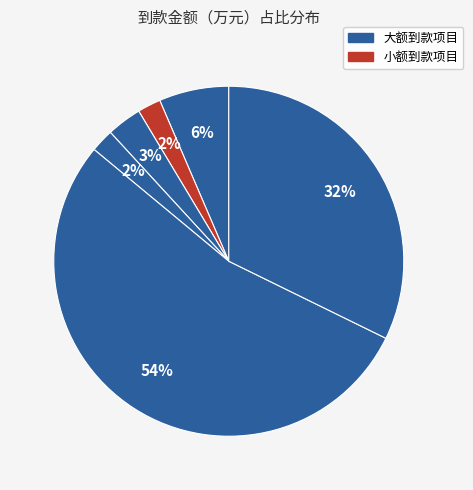

To the nearest percent, what is the difference between the largest and smallest slice percentages?

52%